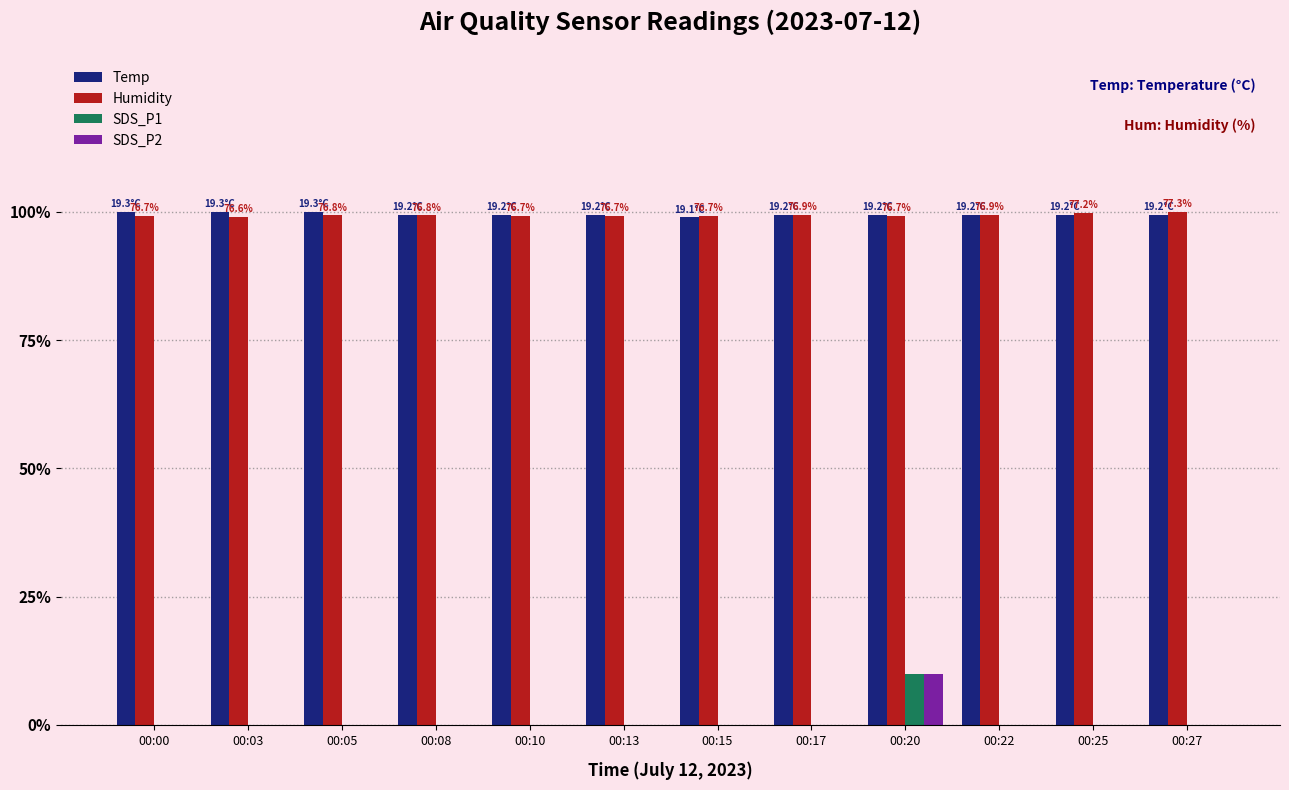

True or false: SDS_P2 has a value of 0.0 at 00:27.

True